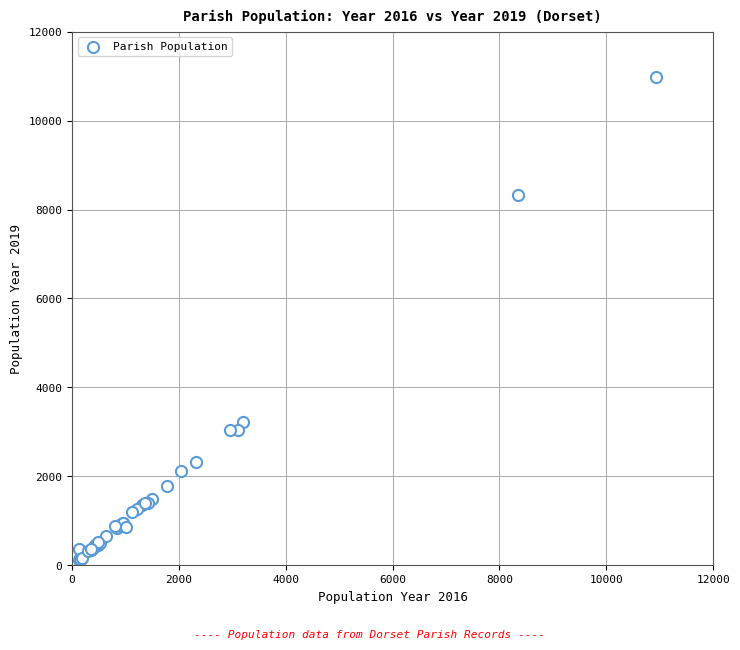

What Y value in the scatter plot is closest to 5559?

3233